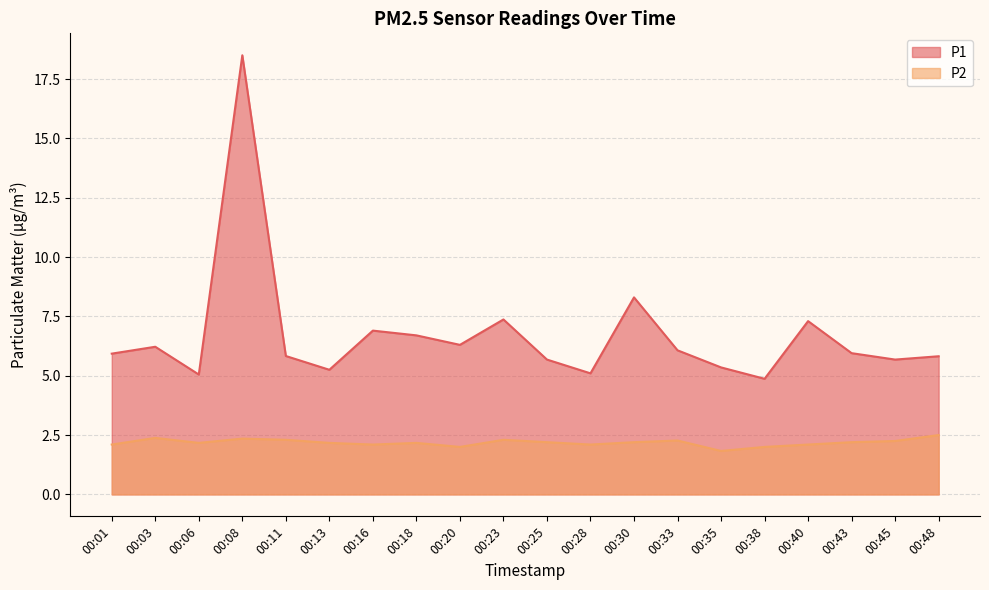

At which category is the sum across all series the highest?

00:08